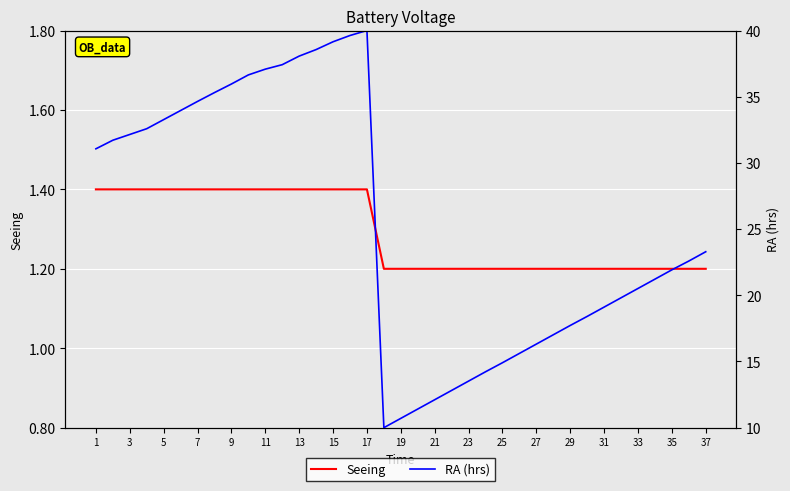

True or false: Seeing has a value of 0.5 at 37.

False